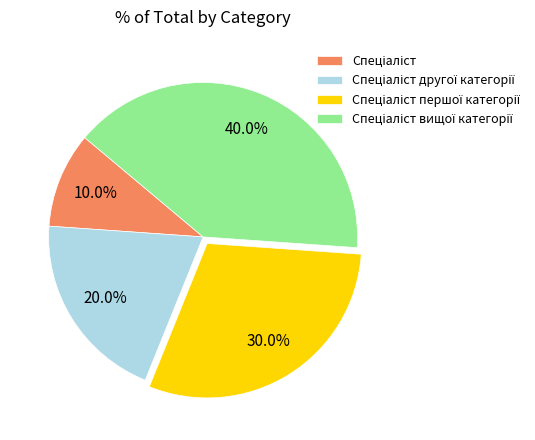

Is there any slice that represents more than half of the pie?

No